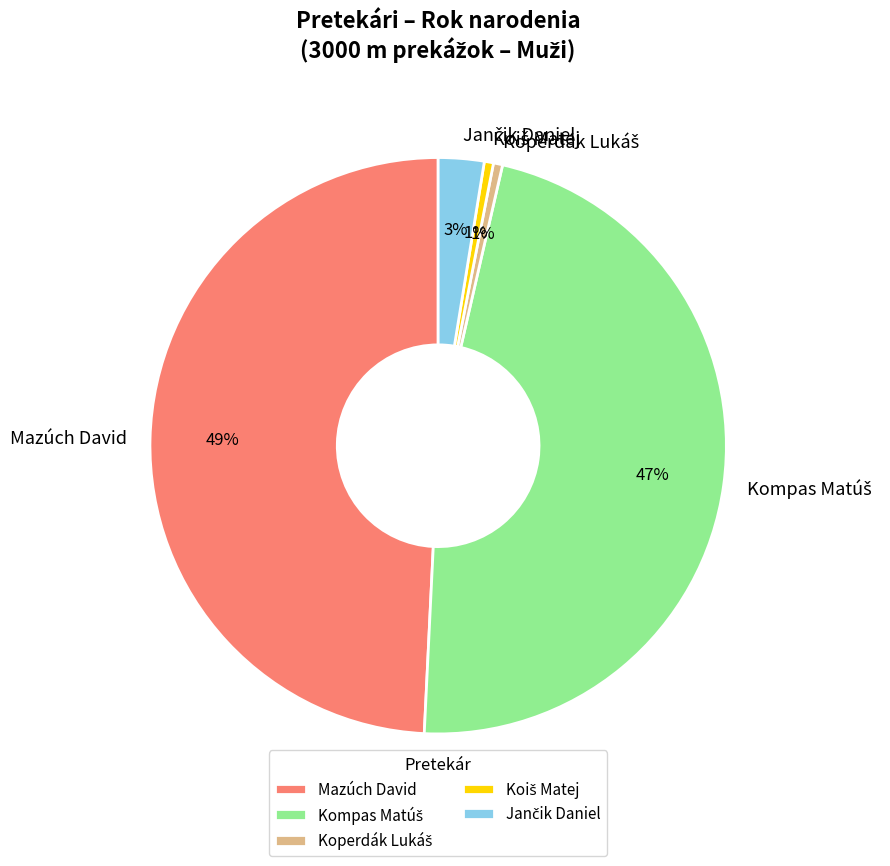

To the nearest percent, what is the average slice percentage?

20%